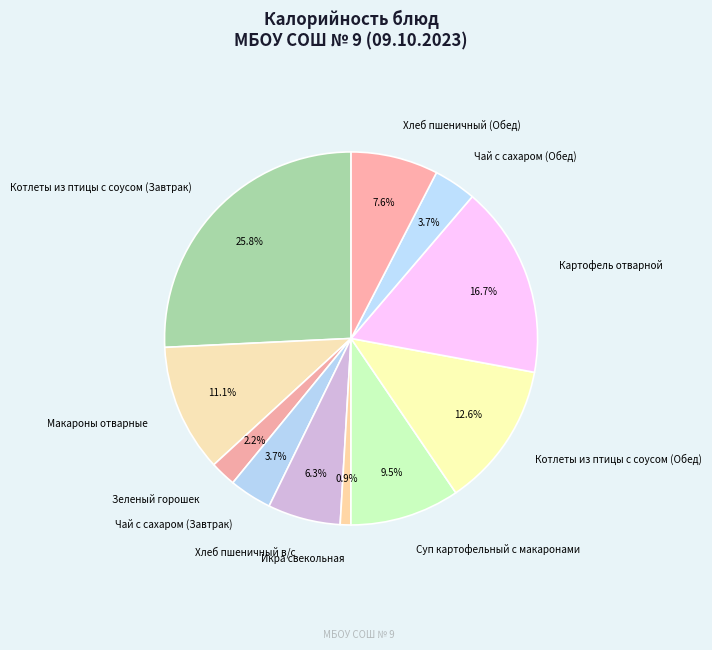

What percentage do Картофель отварной and Зеленый горошек together represent?

18.9%